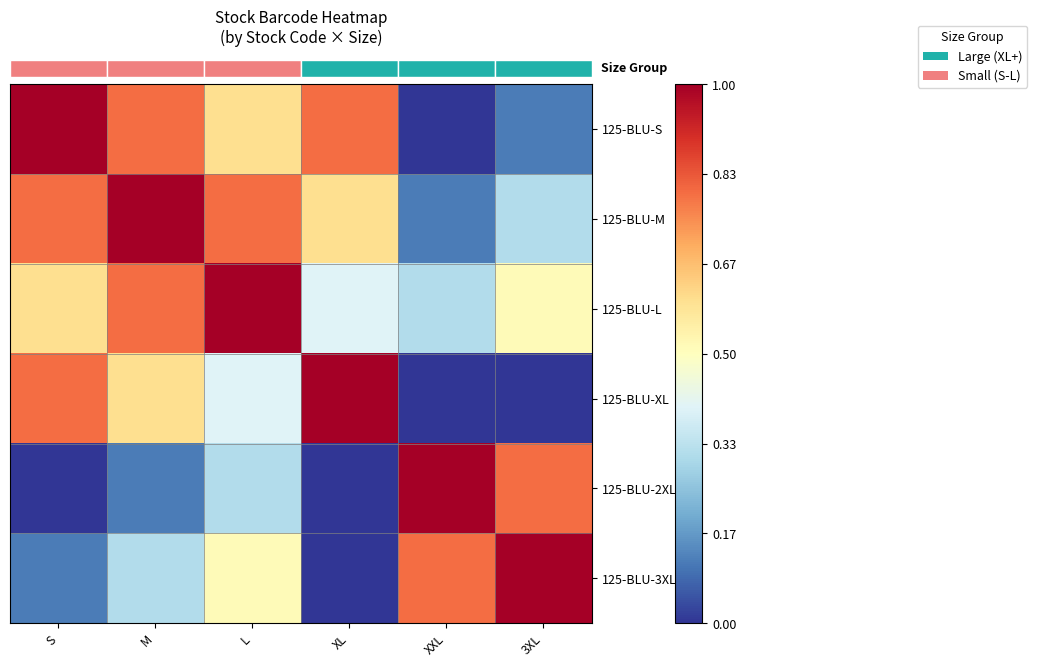

Where is 125-BLU-XL nearest to the value 0?

XXL